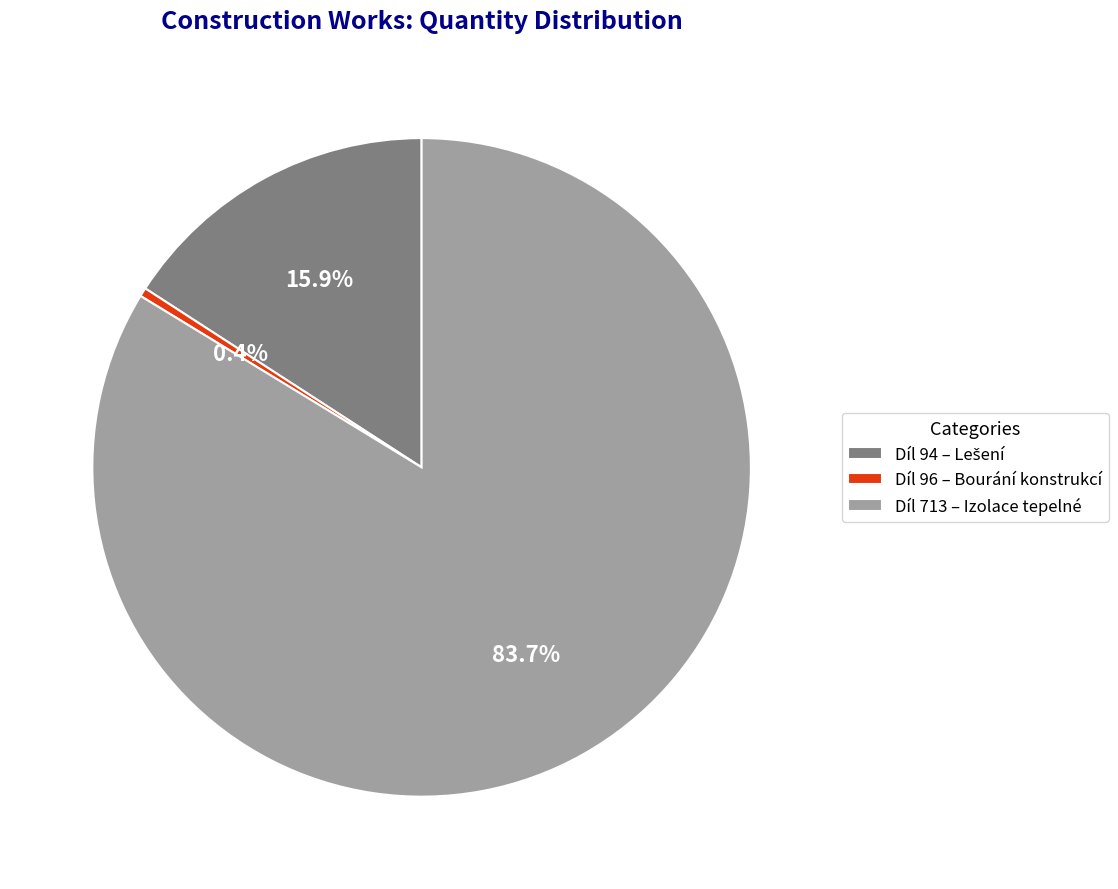

Combined, what portion of the pie is Díl 96 – Bourání konstrukcí and Díl 713 – Izolace tepelné?

84.1%